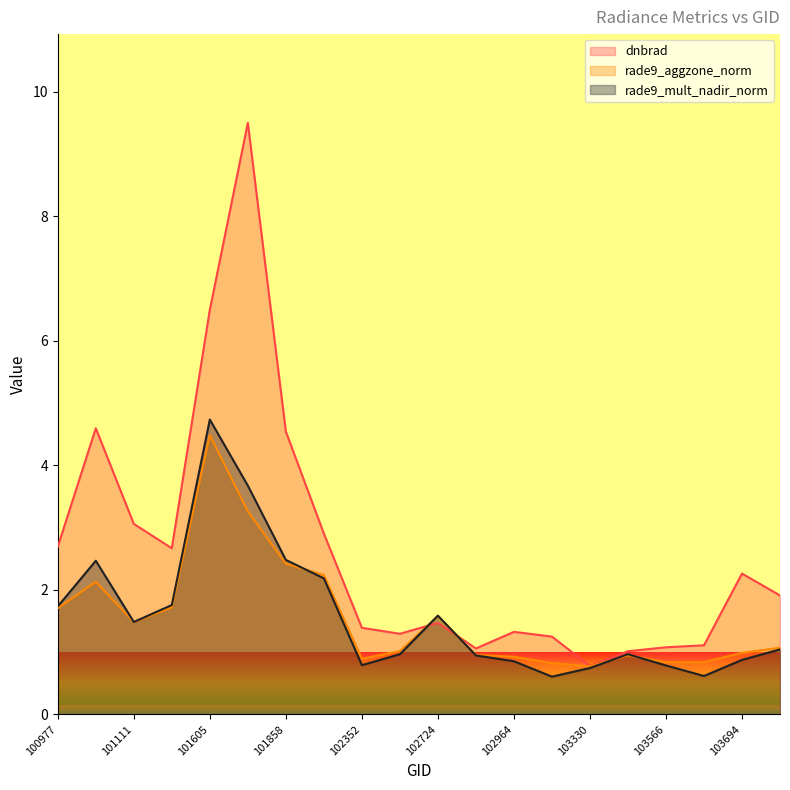

What is the sum of the dnbrad values at 103694 and 101986?

5.2